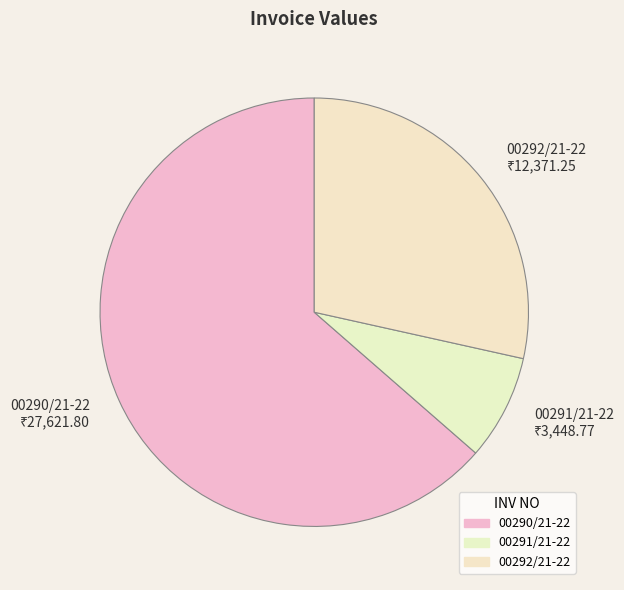

Rank the categories by value from highest to lowest.

00290/21-22, 00292/21-22, 00291/21-22